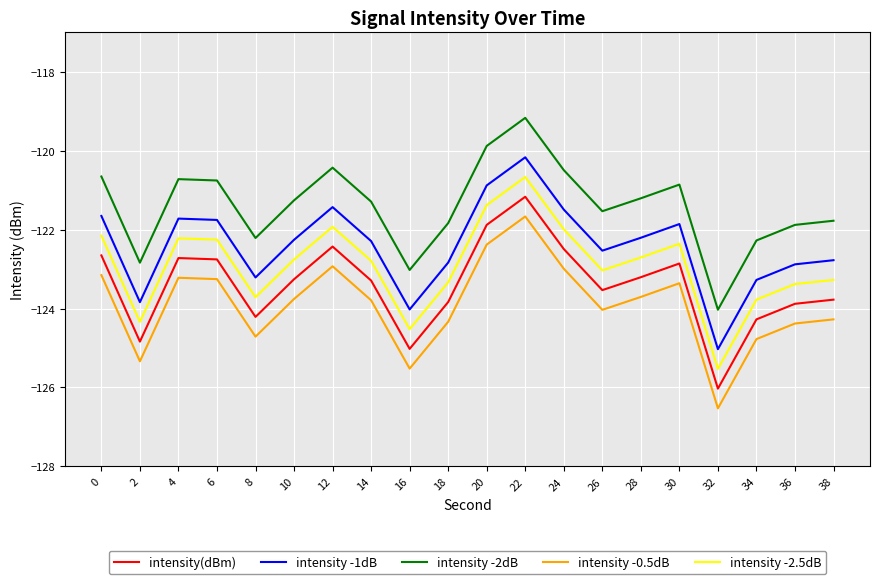

What is the difference between the maximum and minimum values in the intensity -2dB series?

4.9